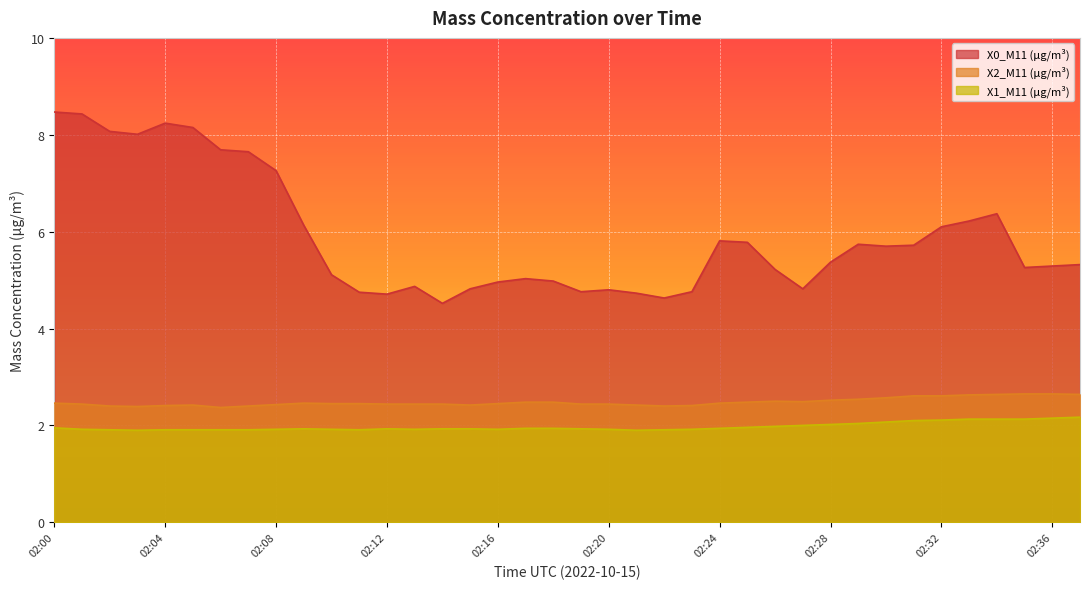

What is the difference between the maximum and minimum values in the X2_M11 (μg/m³) series?

0.3